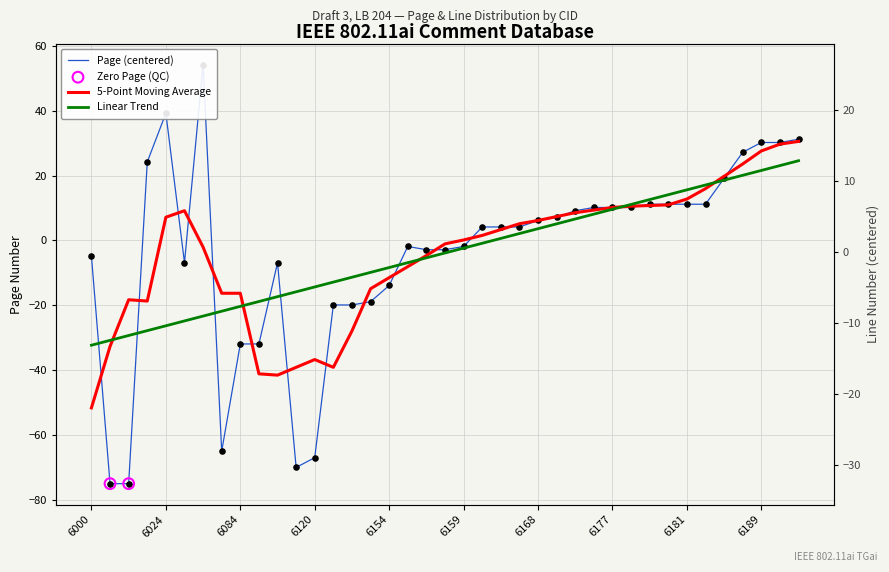

At which category is the sum across all series the highest?

6063